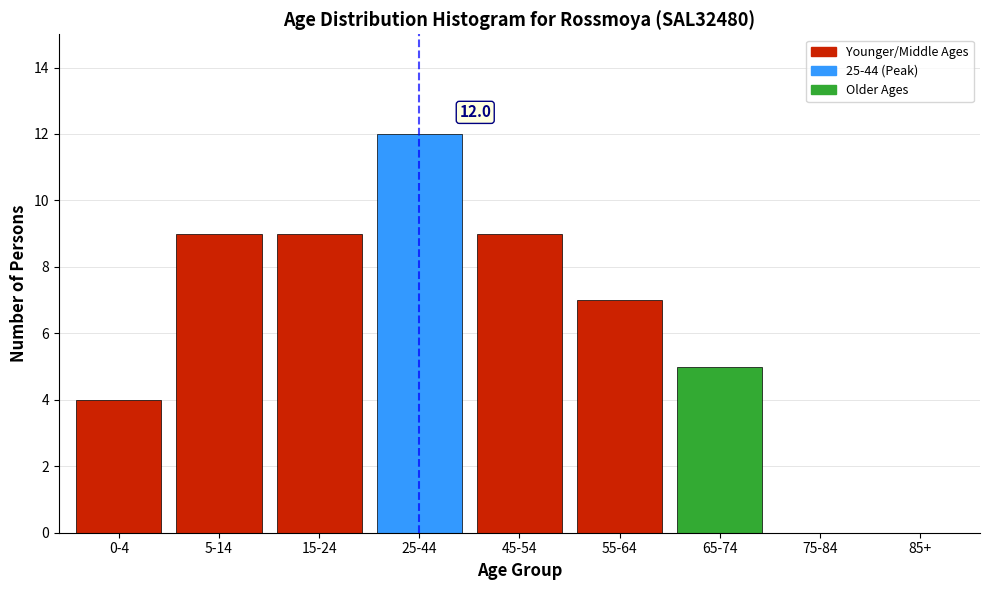

Reading left to right, extract all data points from this chart.

0-4=4	5-14=9	15-24=9	25-44=12	45-54=9	55-64=7	65-74=5	75-84=0	85+=0